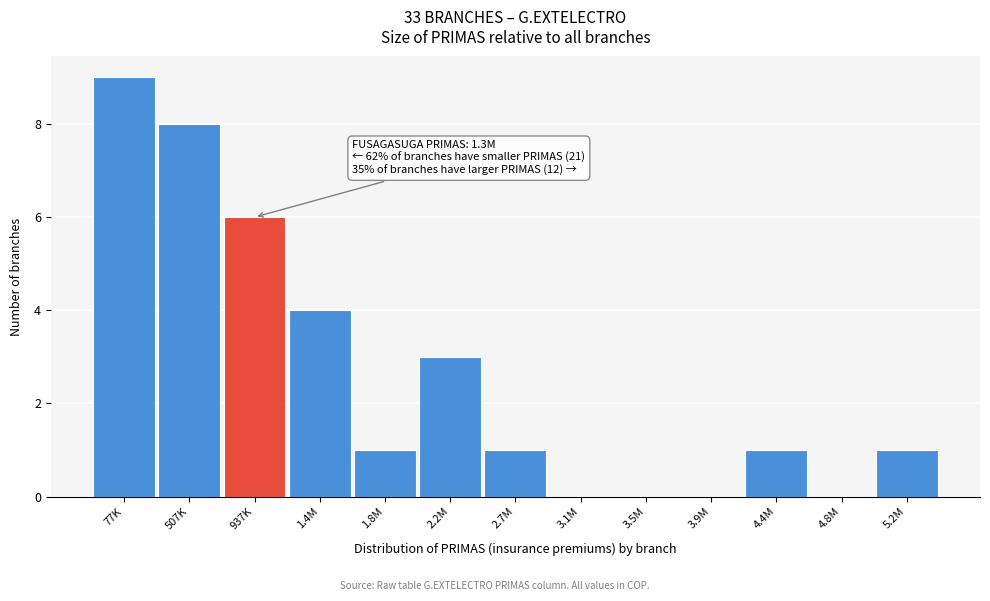

Reading right to left, transcribe all the data shown in this chart.

5.2M=1	4.8M=0	4.4M=1	3.9M=0	3.5M=0	3.1M=0	2.7M=1	2.2M=3	1.8M=1	1.4M=4	937K=6	507K=8	77K=9